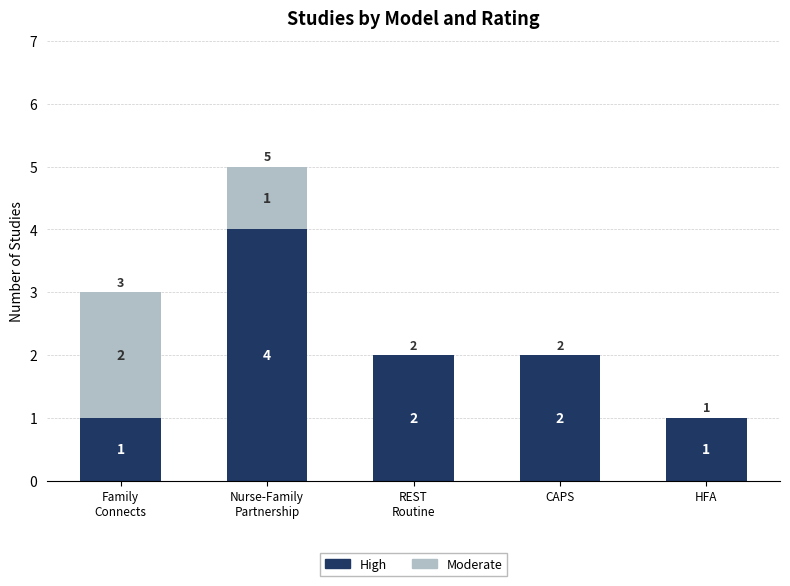

How many categories are shown in the chart?

5